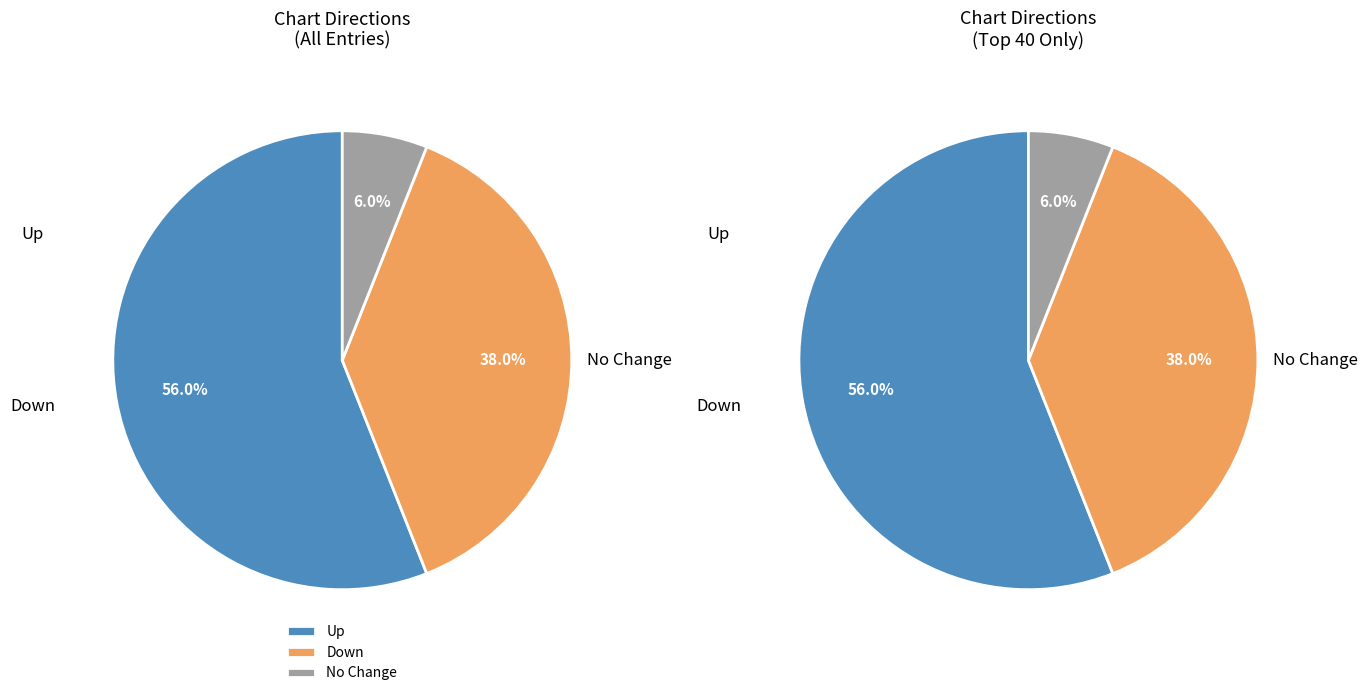

Which slice is the largest?

up